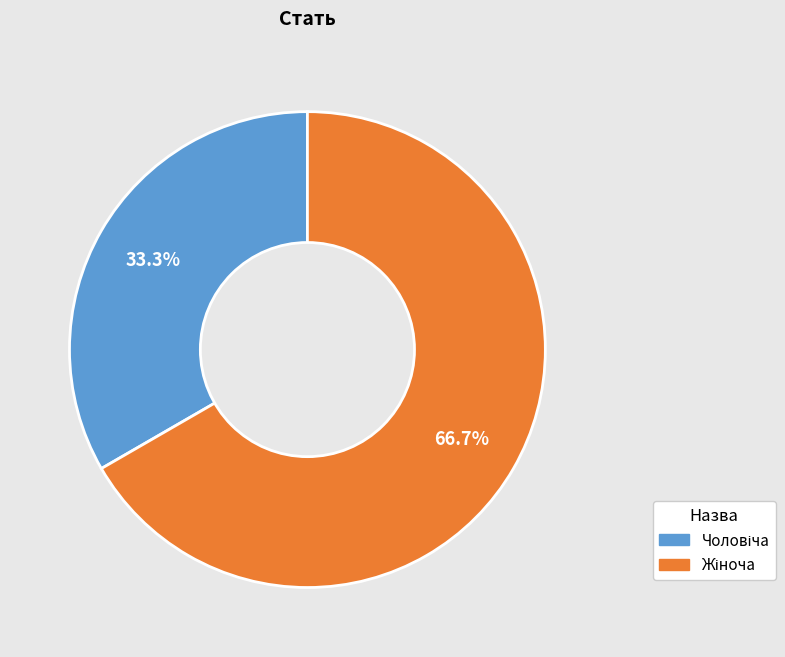

Which slice is the largest?

Жіноча